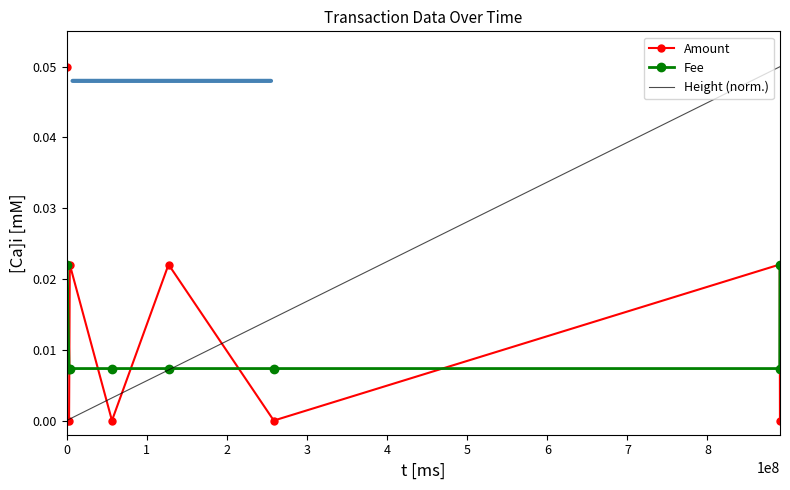

True or false: Fee and Height (norm.) intersect in this chart.

True